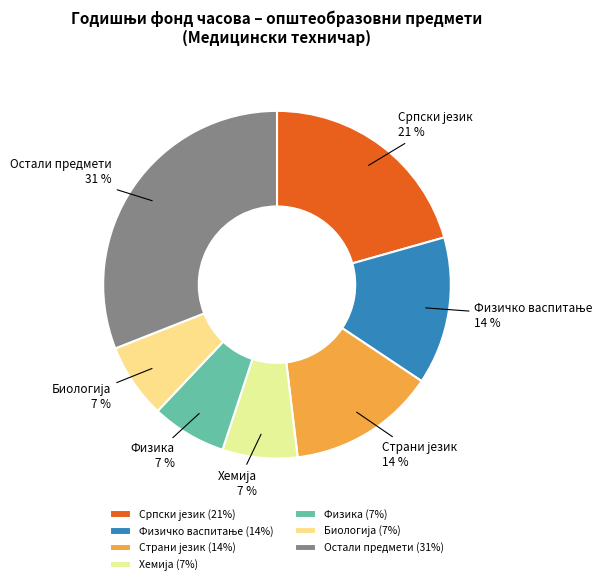

Does Остали предмети represent more than half of the total?

No